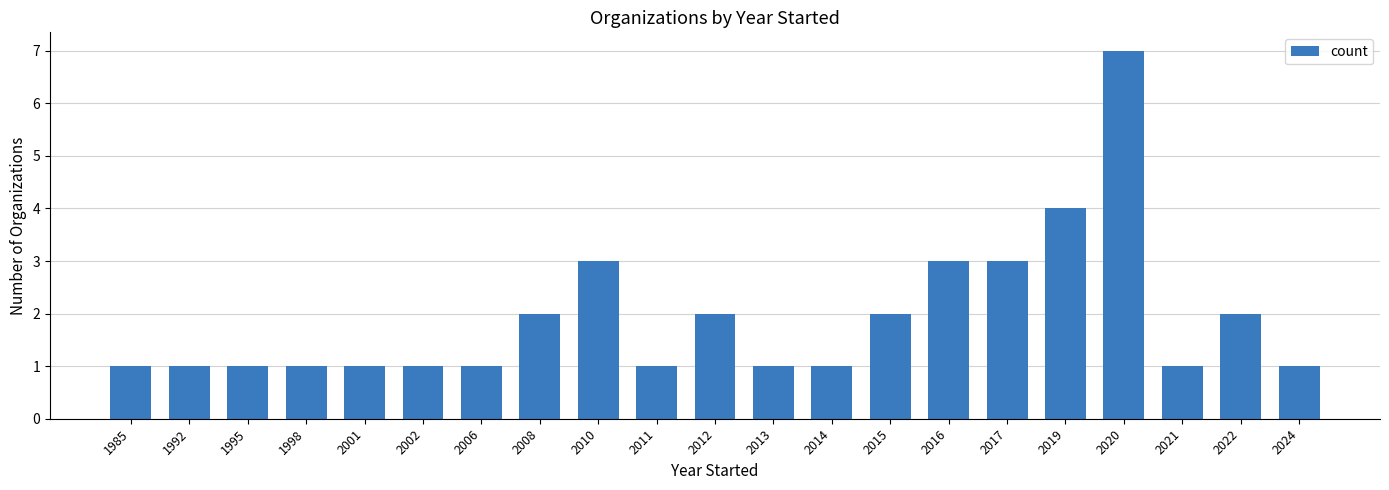

What is the greatest value displayed?

7